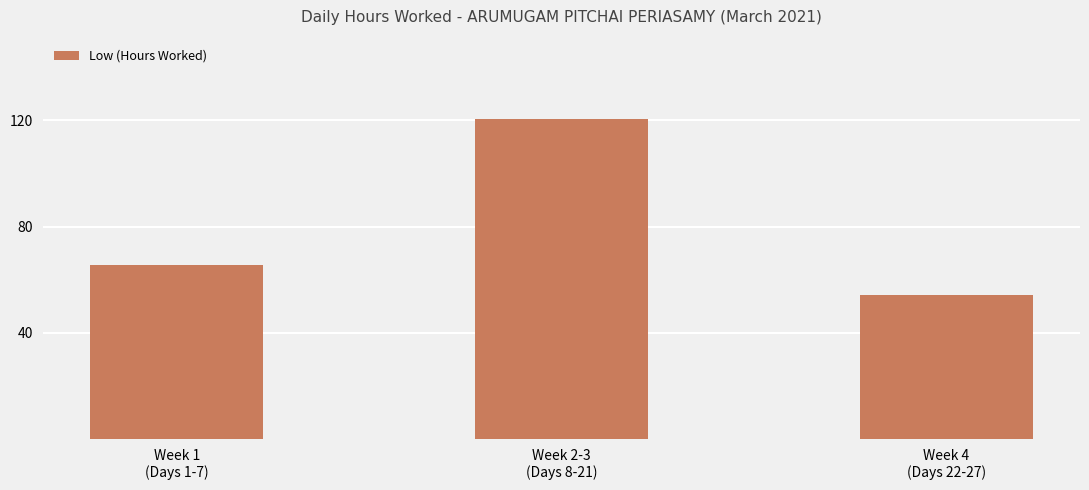

Is it true that the value at Week 1
(Days 1-7) is 65.5?

True